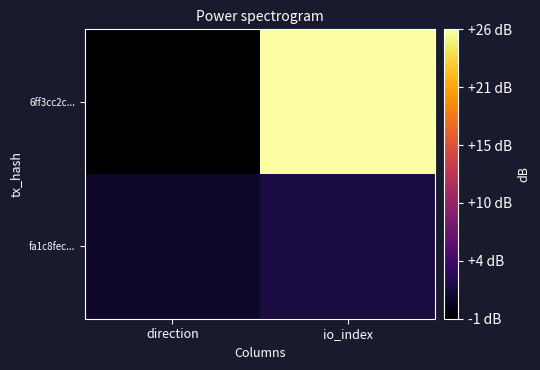

Which series has the largest range (max minus min)?

6ff3cc2c...